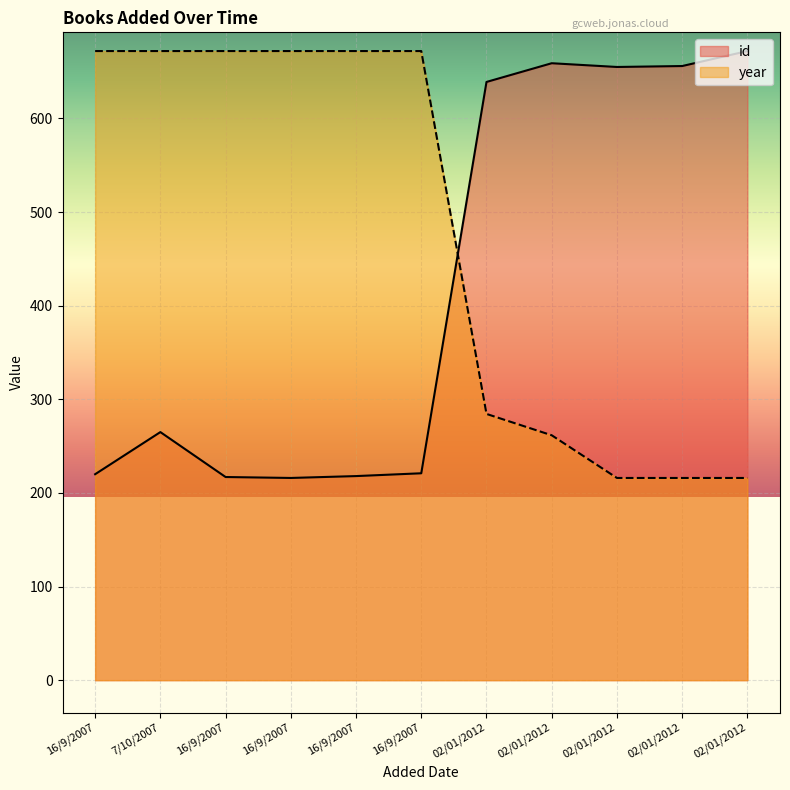

Is the value of year at 16/9/2007 greater than the value of id at 7/10/2007?

Yes